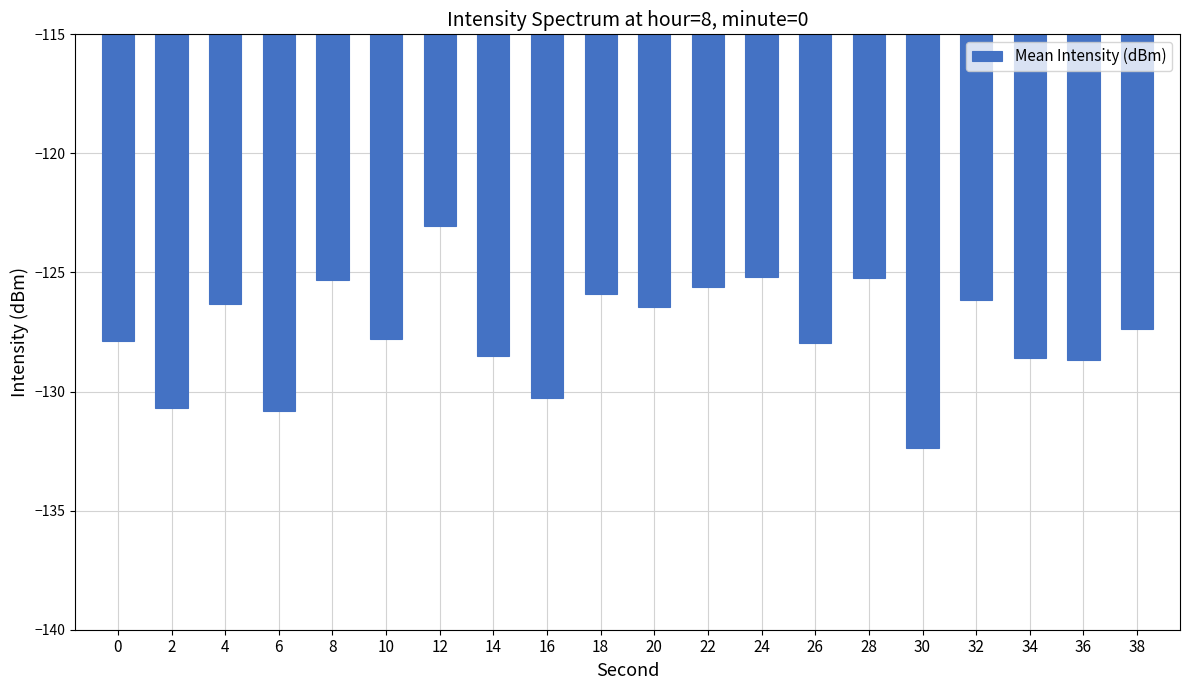

Which has a higher value, 0 or 32?

32